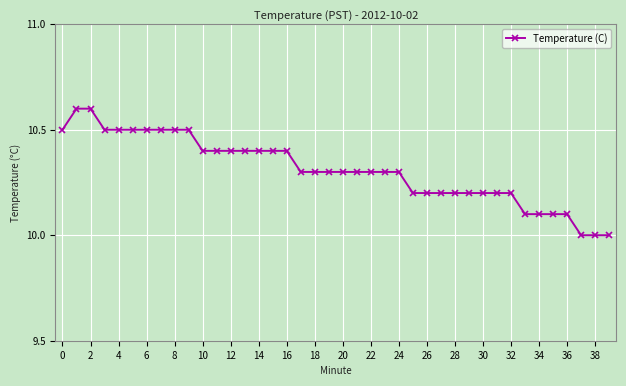

What is the value of the 19th point from the left?

10.3